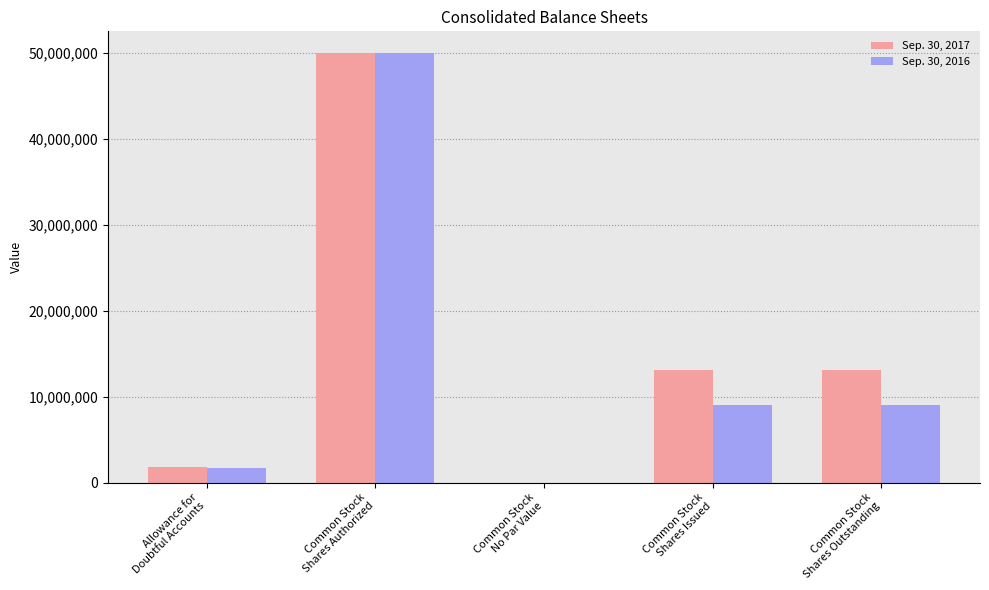

What are all the series names shown in the legend?

Sep. 30, 2017, Sep. 30, 2016